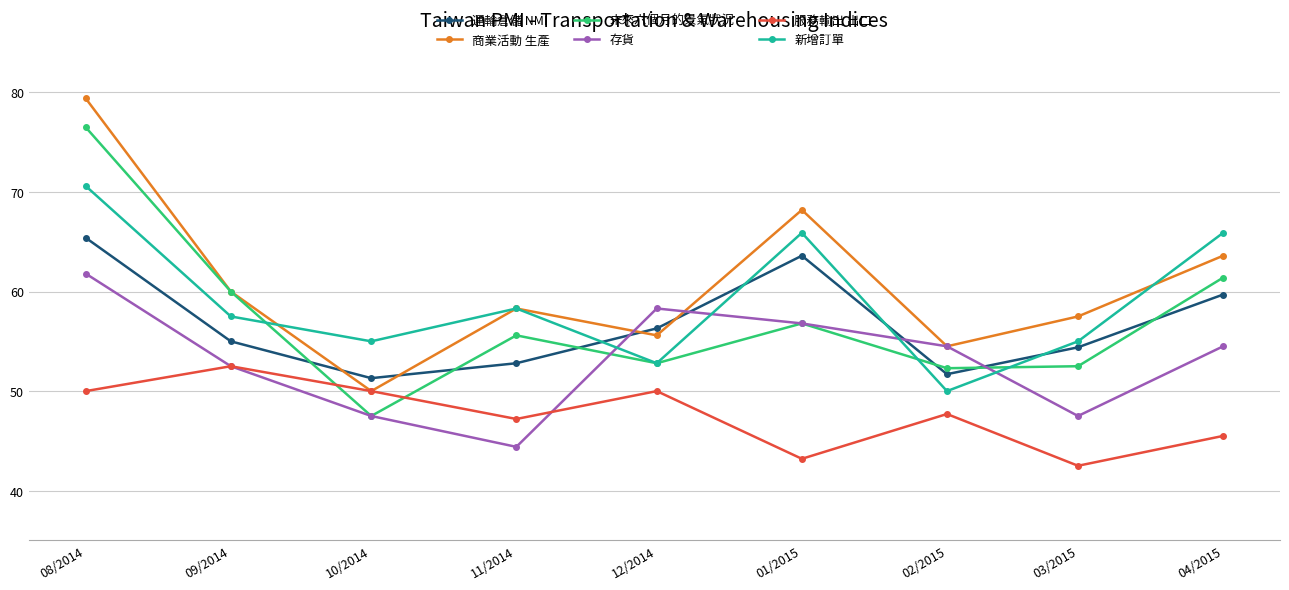

What is the sum of the 商業活動 生產 values at 11/2014 and 12/2014?

113.9